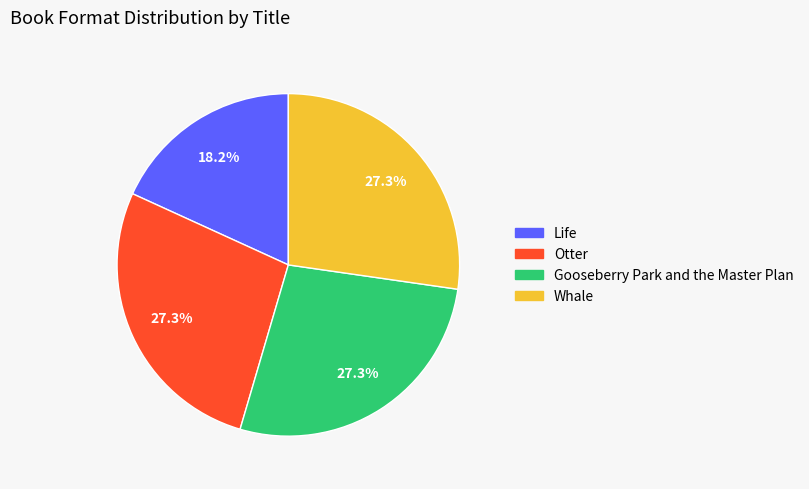

To the nearest percent, what is the combined percentage of Gooseberry Park and the Master Plan and Life?

45%